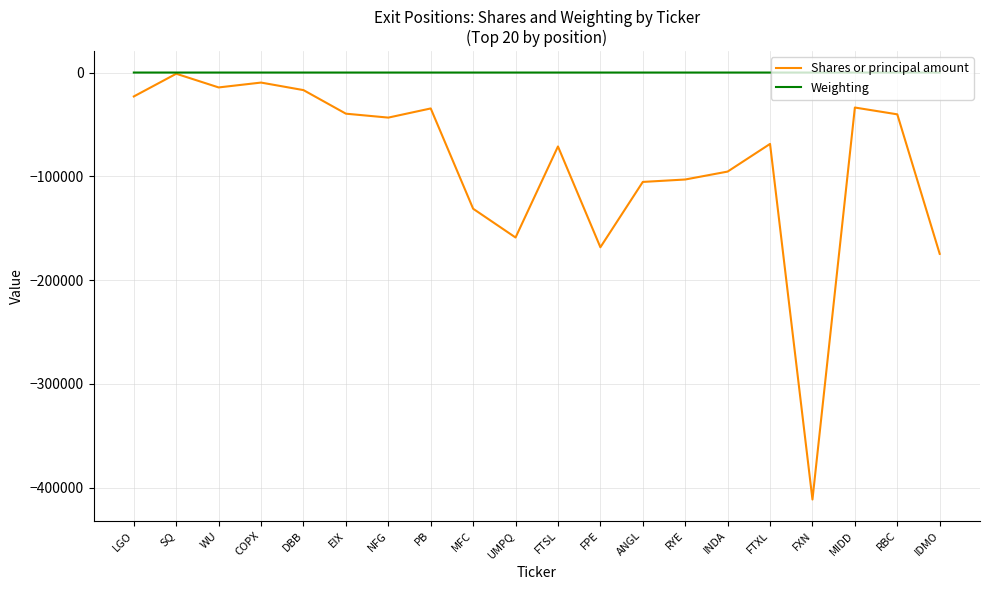

What is the minimum value shown in the chart?

-411365.0